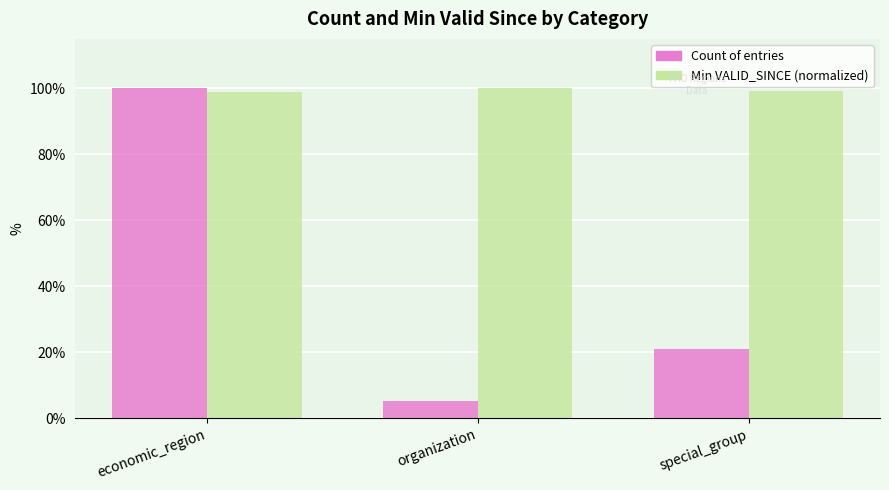

List the labels in order of Count of entries value, smallest first.

organization, special_group, economic_region